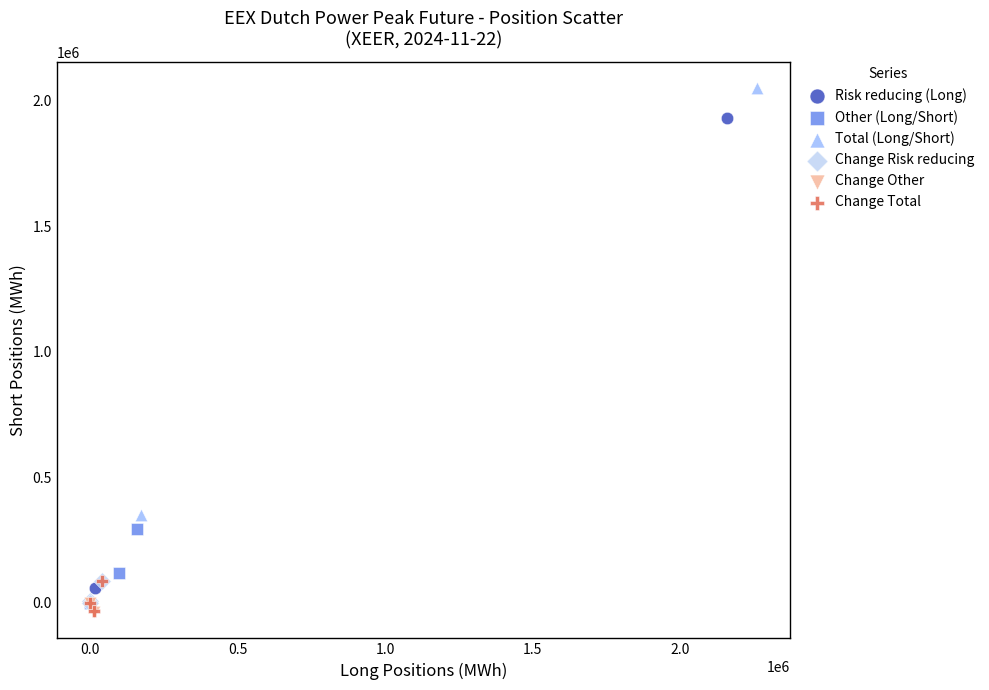

Which series contains the highest Y value?

Total (Long/Short)